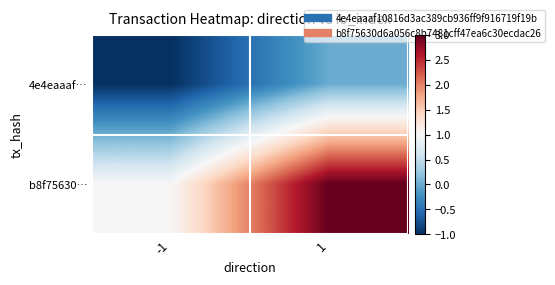

At 1, list the series in order from largest to smallest.

b8f75630…, 4e4eaaaf…